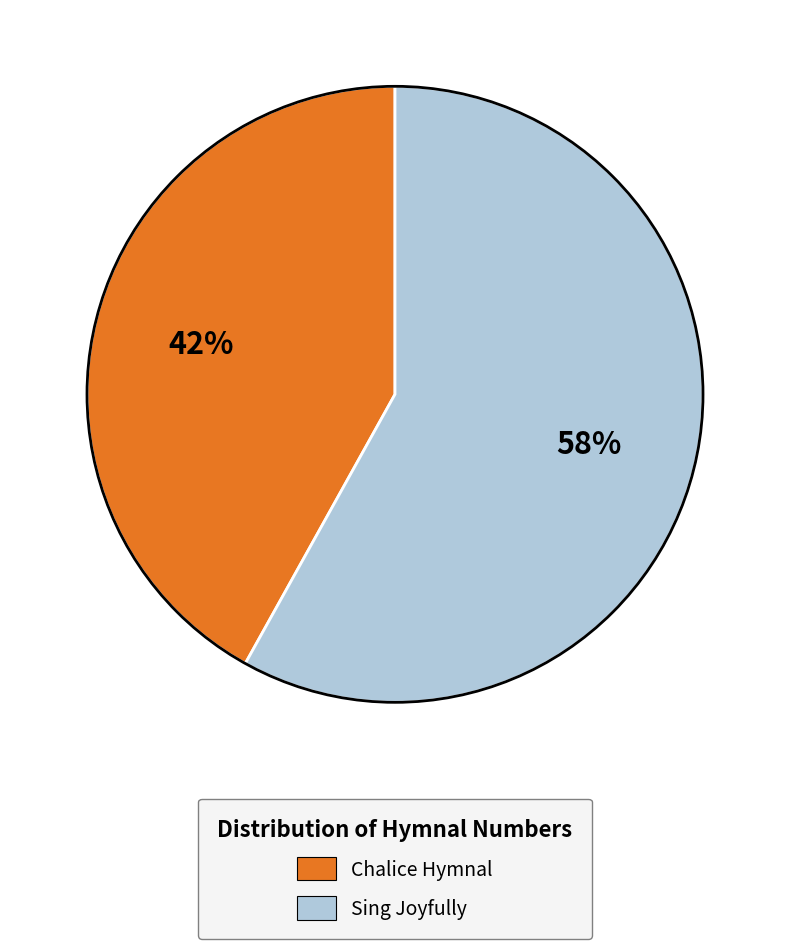

Between Sing Joyfully and Chalice Hymnal, which is larger?

Sing Joyfully